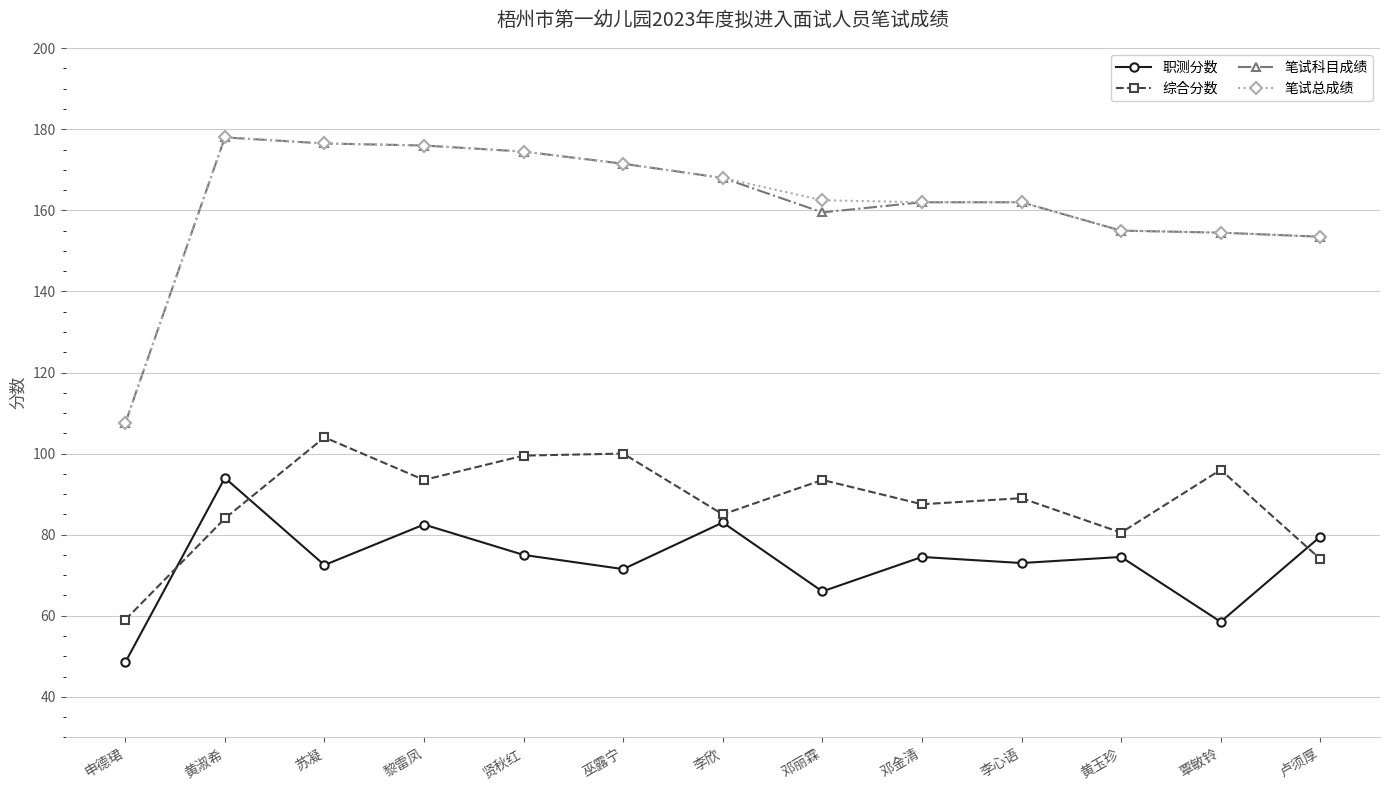

Is the value of 笔试科目成绩 at 巫露宁 greater than the value of 职测分数 at 邓金清?

Yes